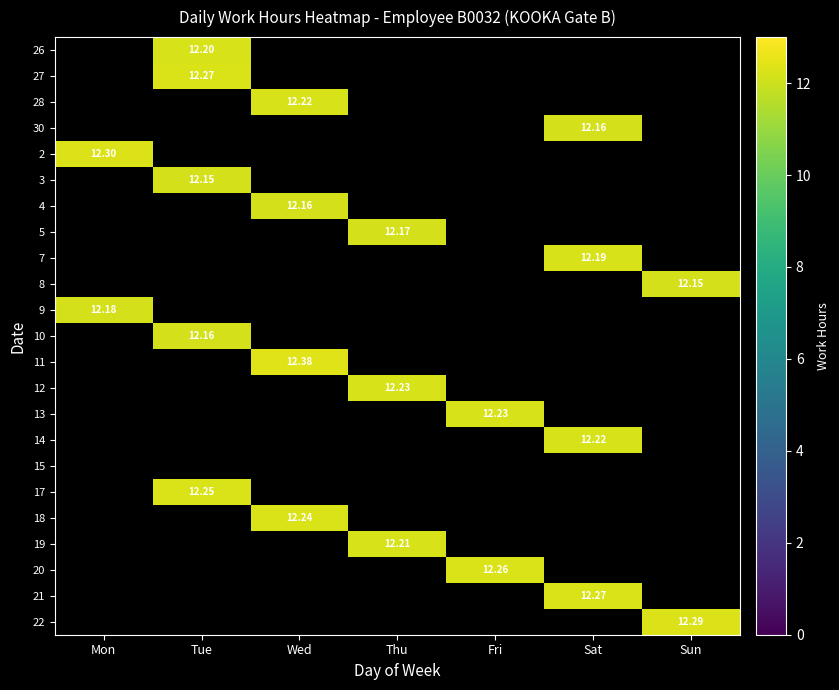

Between Thu and Sat, which is larger?

Thu